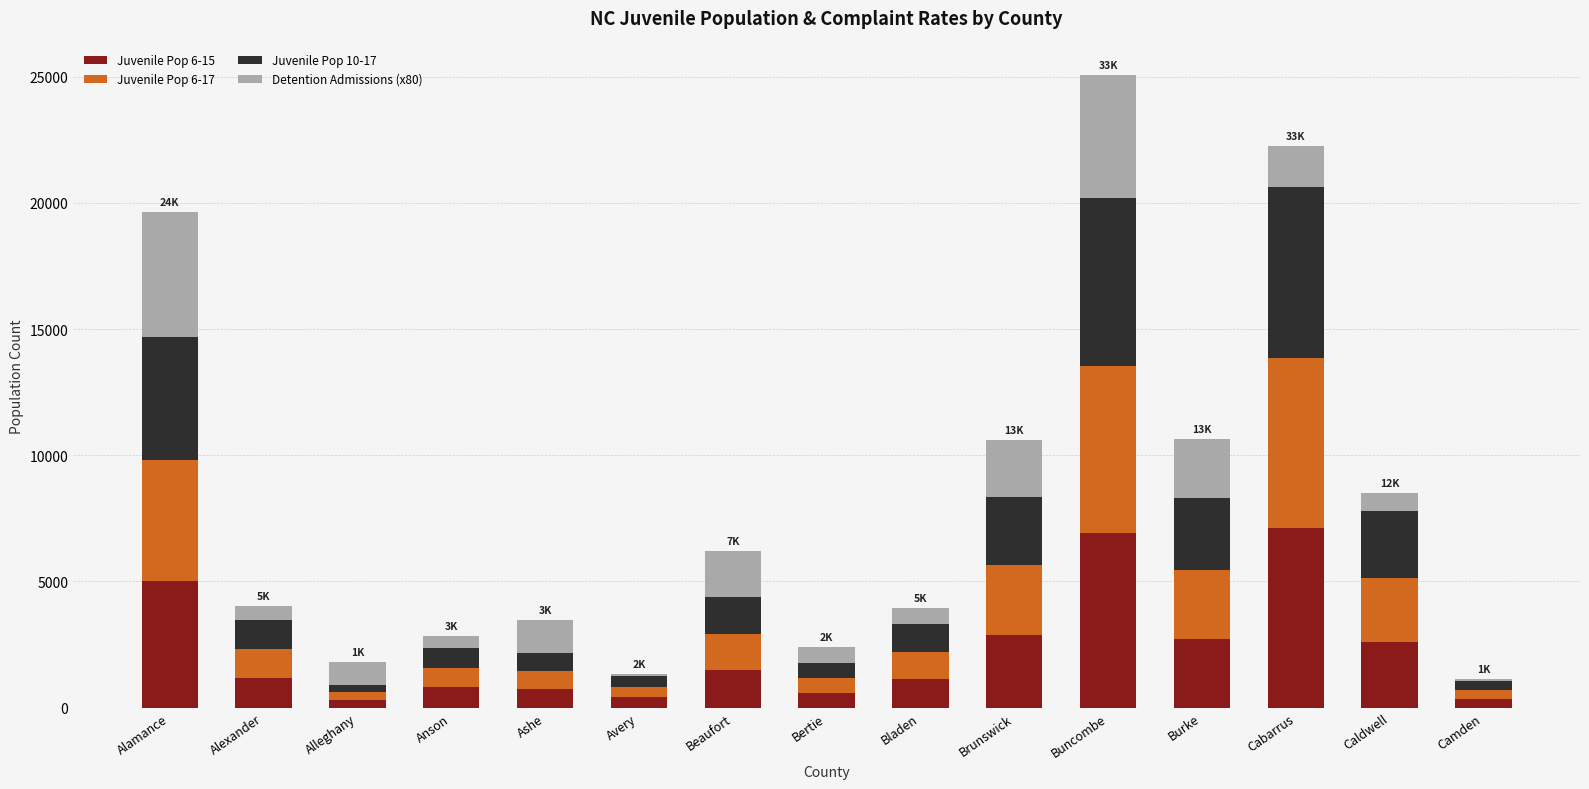

What is the sum of all Juvenile Pop 6-15 values?

34260.0